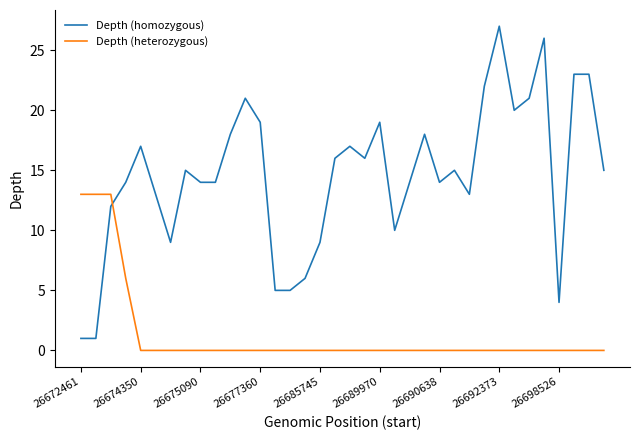

What are all the series names shown in the legend?

Depth (homozygous), Depth (heterozygous)